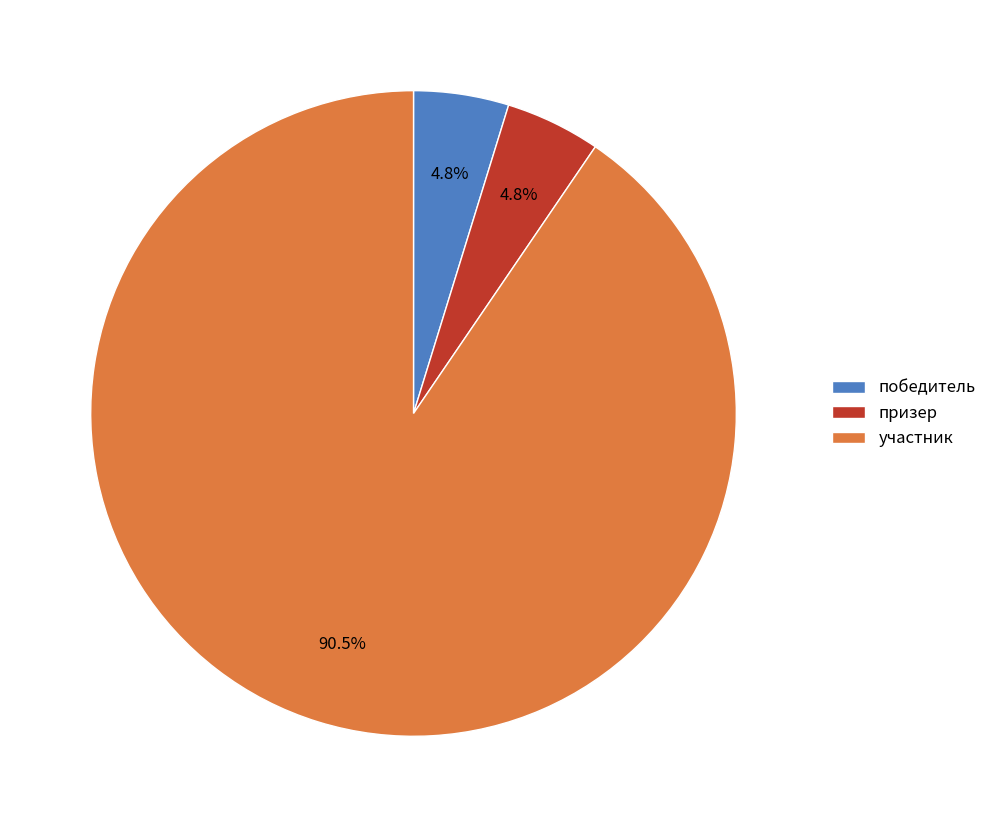

What percentage is the призер slice, to the nearest percent?

5%